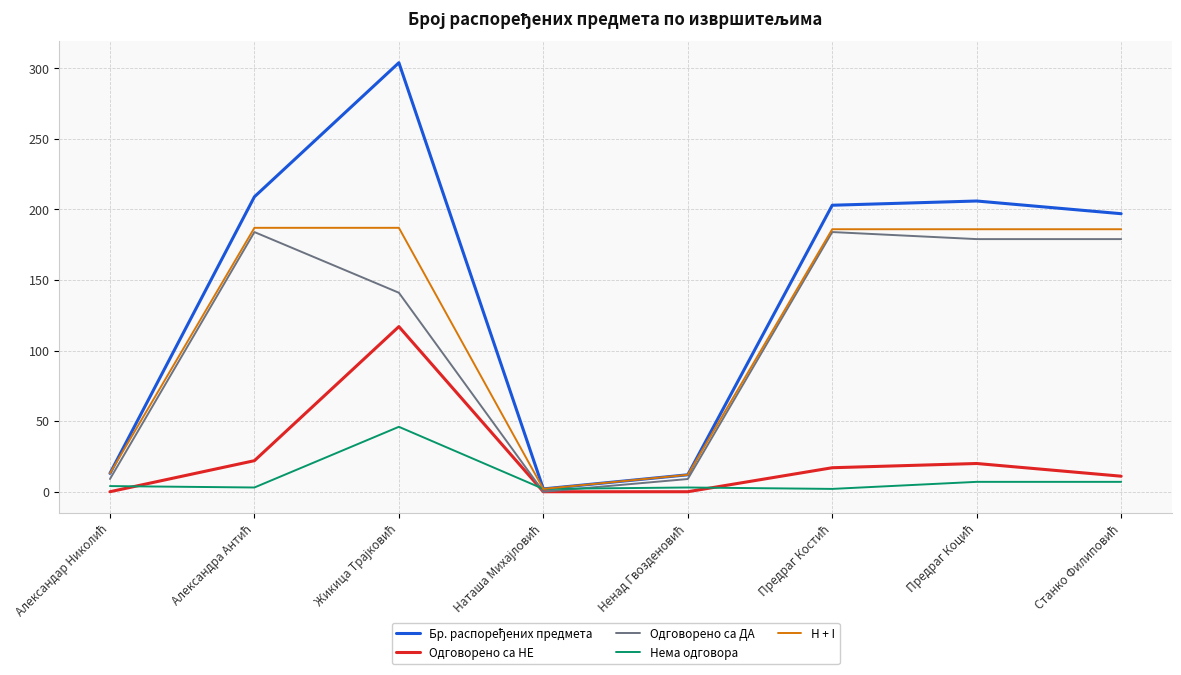

How many lines are shown in the chart?

5